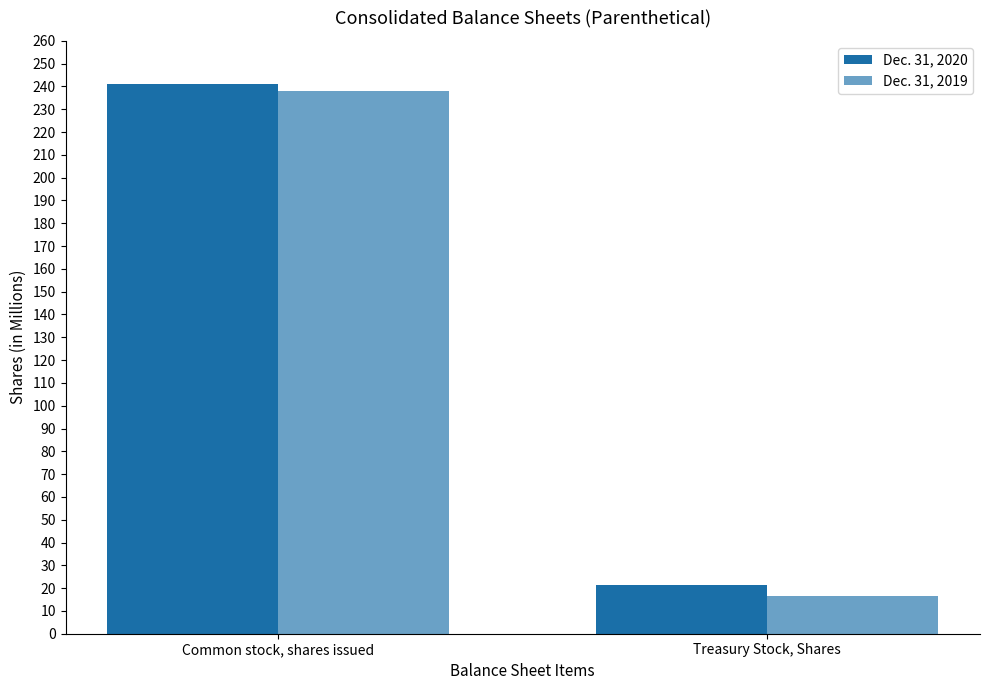

At which category is the sum across all series the highest?

Common stock, shares issued